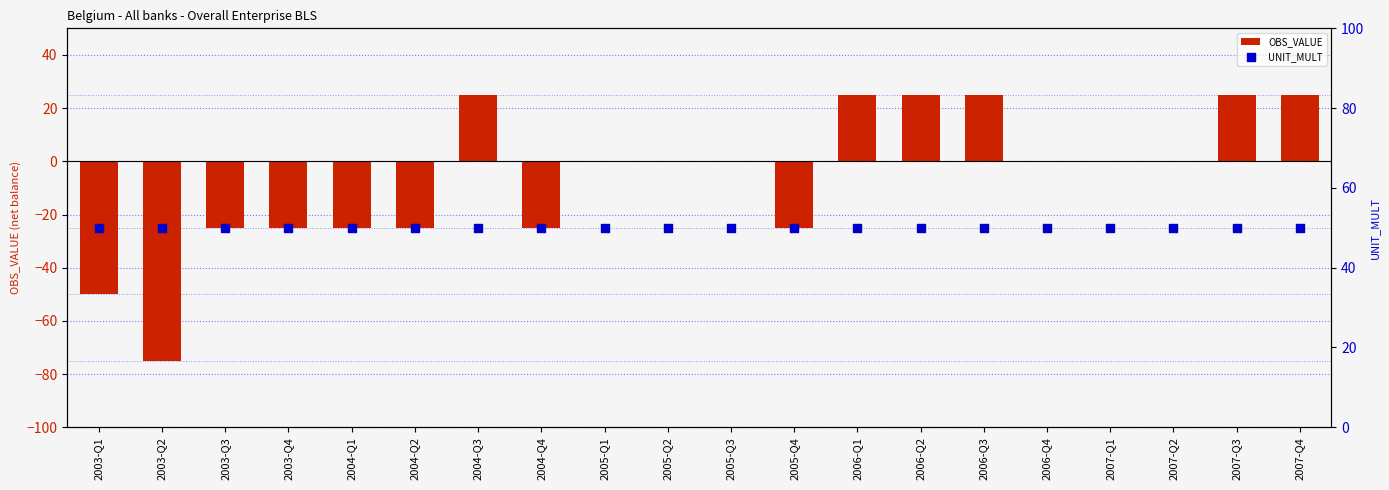

What are all the series names shown in the legend?

OBS_VALUE, UNIT_MULT